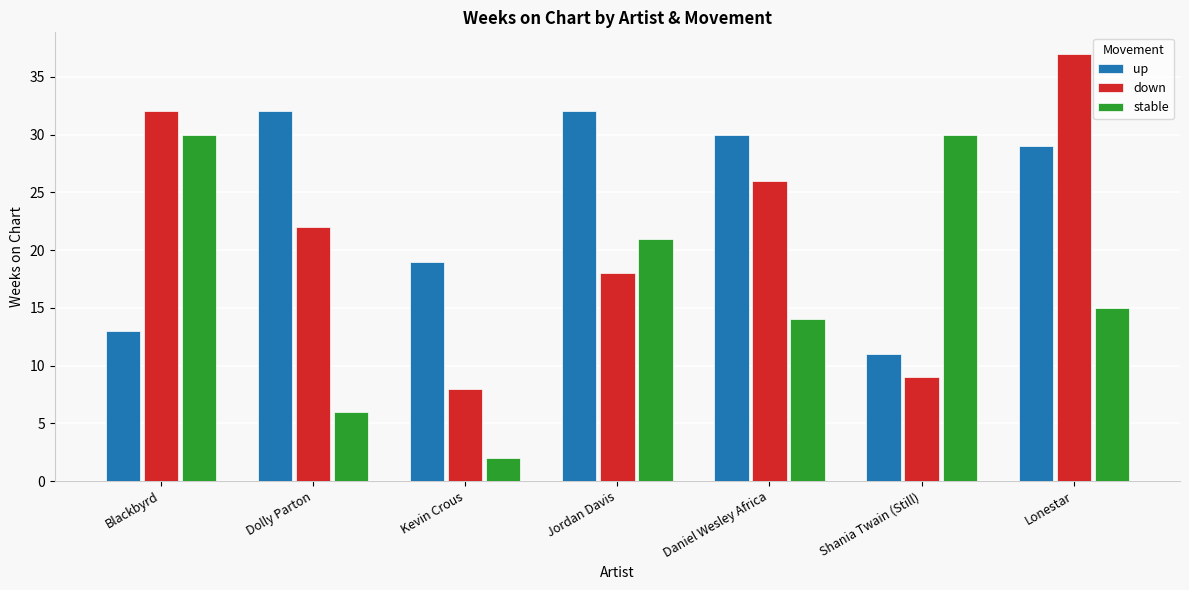

What is the difference between the stable values at Kevin Crous and Dolly Parton?

4